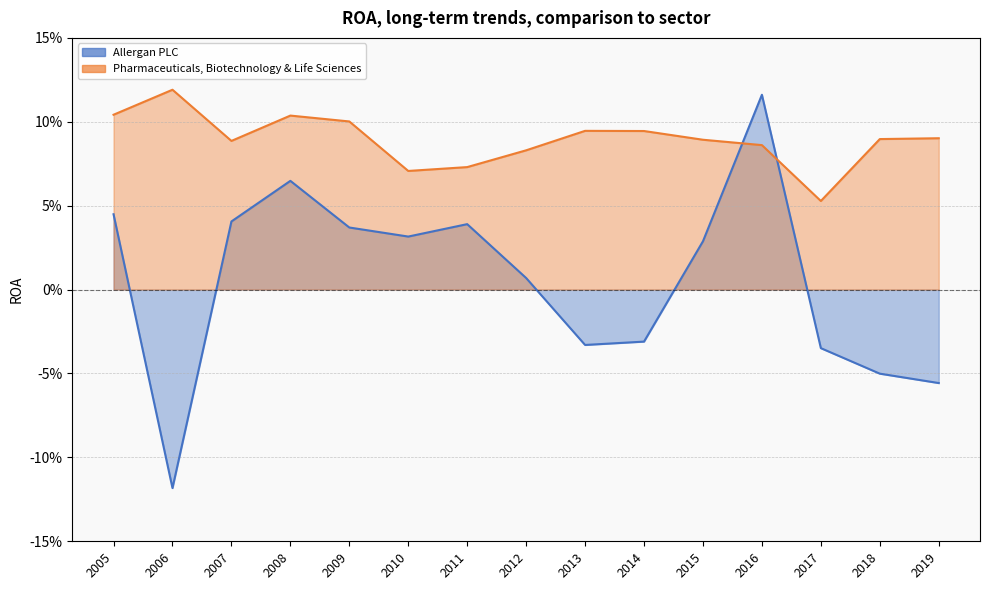

At 2012, list the series in order from largest to smallest.

Pharmaceuticals, Biotechnology & Life Sciences, Allergan PLC